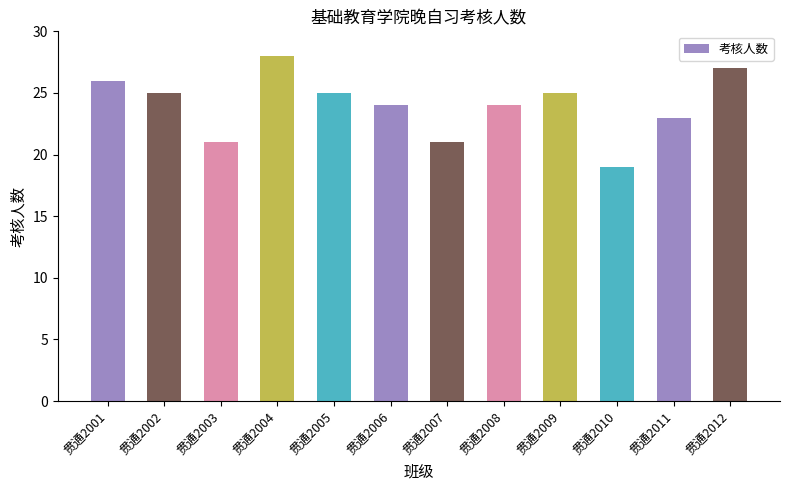

The chart shows a value of 41 at 贯通2004. True or false?

False